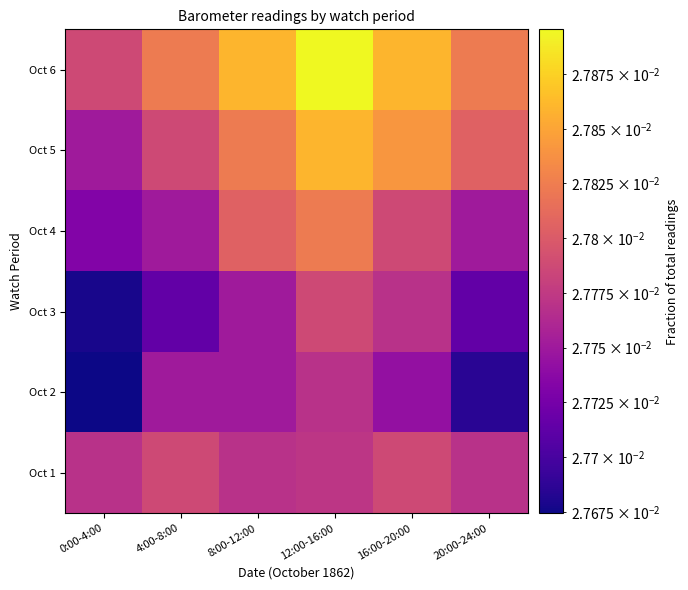

At 0:00-4:00, list the series in order from largest to smallest.

Oct 6, Oct 1, Oct 5, Oct 4, Oct 3, Oct 2